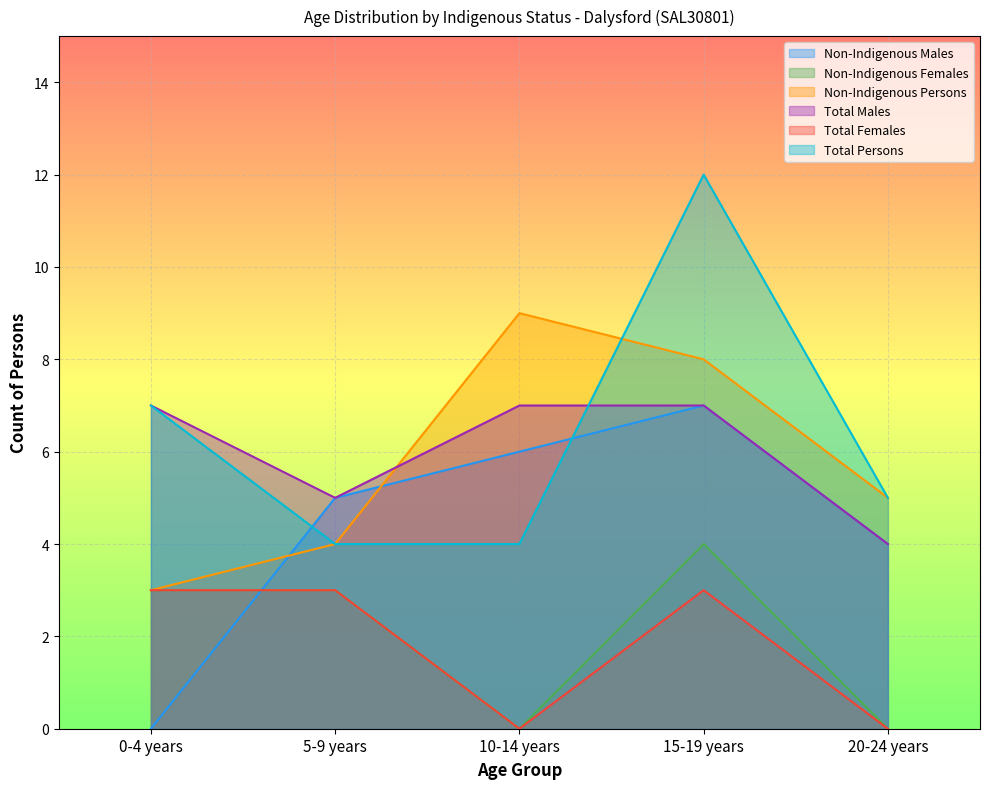

True or false: Non-Indigenous Persons has more than 2 points higher than both neighbors.

False